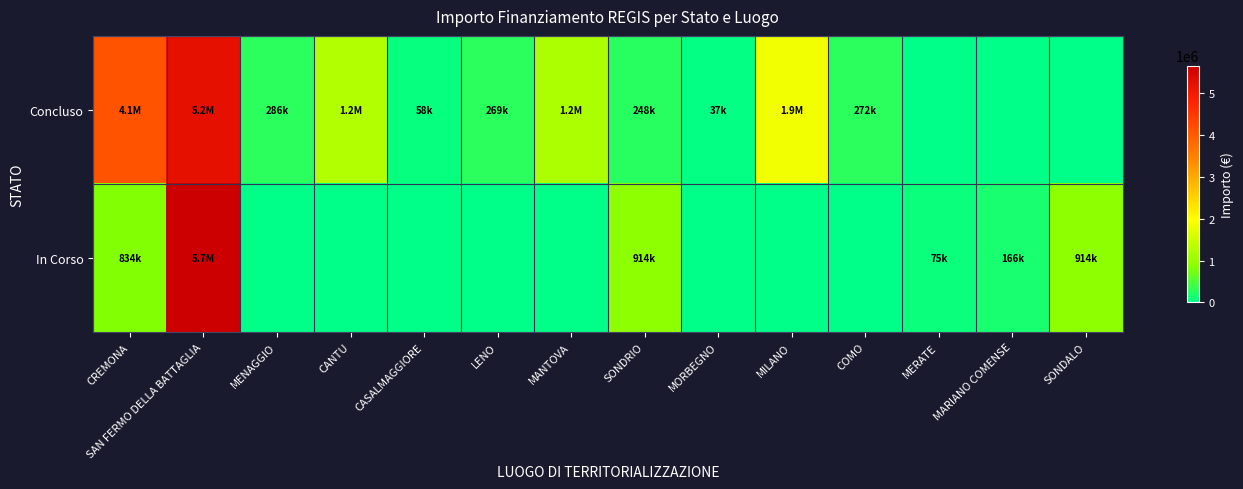

At MARIANO COMENSE, list the series in order from smallest to largest.

Concluso, In Corso